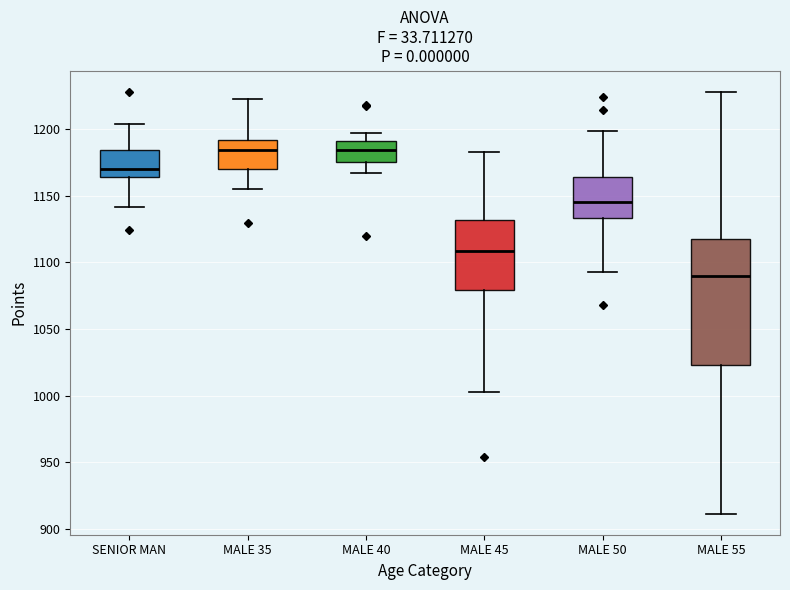

Comparing the boxes themselves (not the whiskers), which one is the tallest?

MALE 55